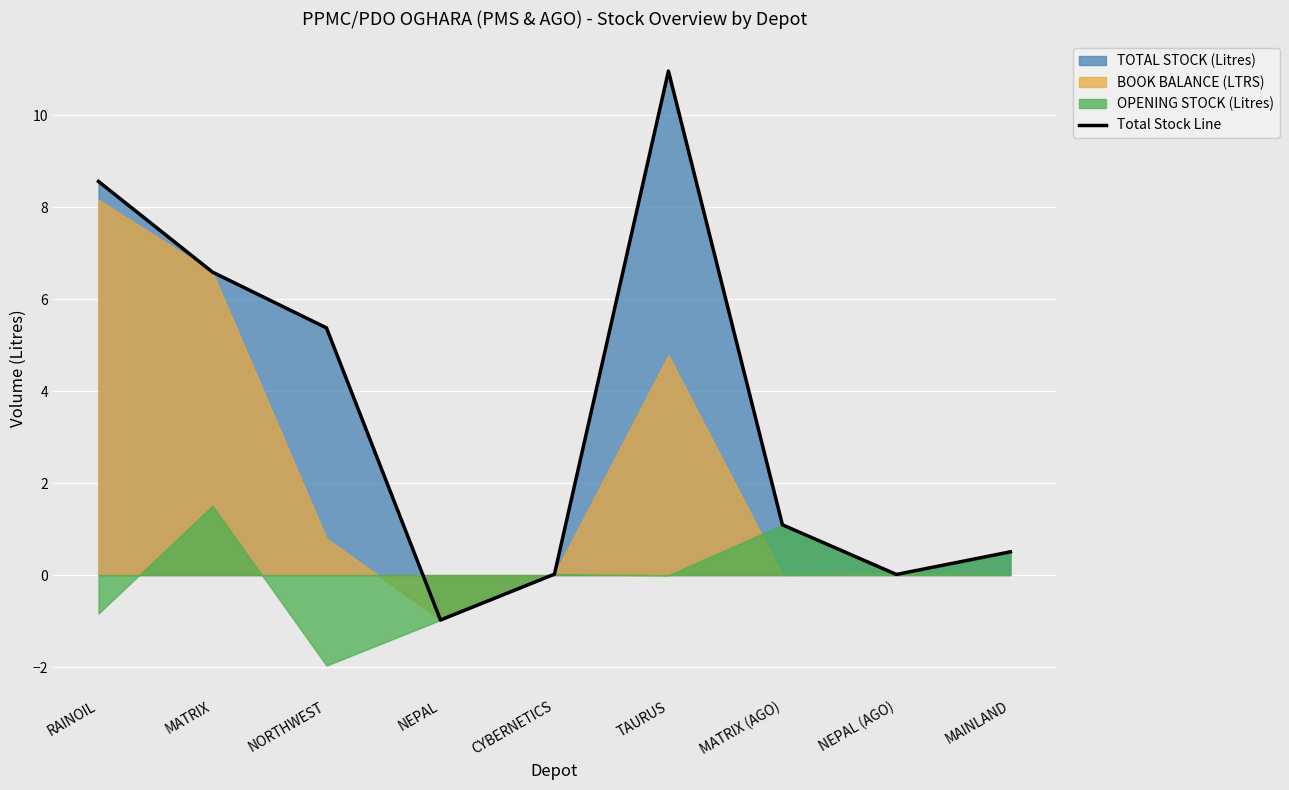

Between MAINLAND and RAINOIL, which is larger?

RAINOIL